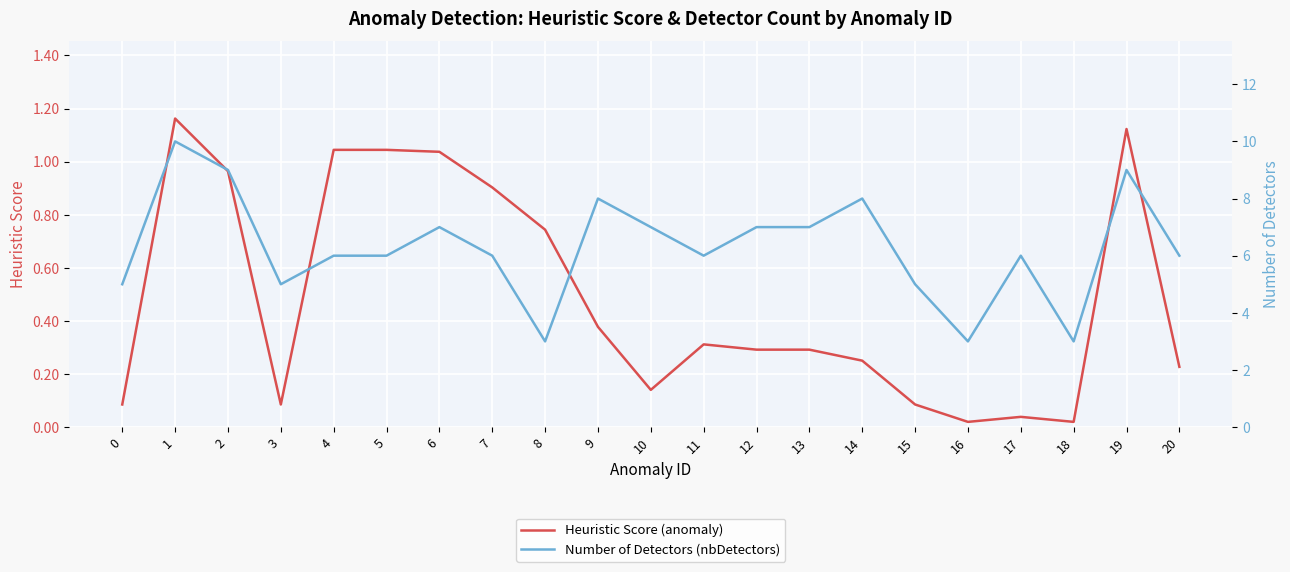

True or false: Heuristic Score (anomaly) and Number of Detectors (nbDetectors) cross at least once.

False